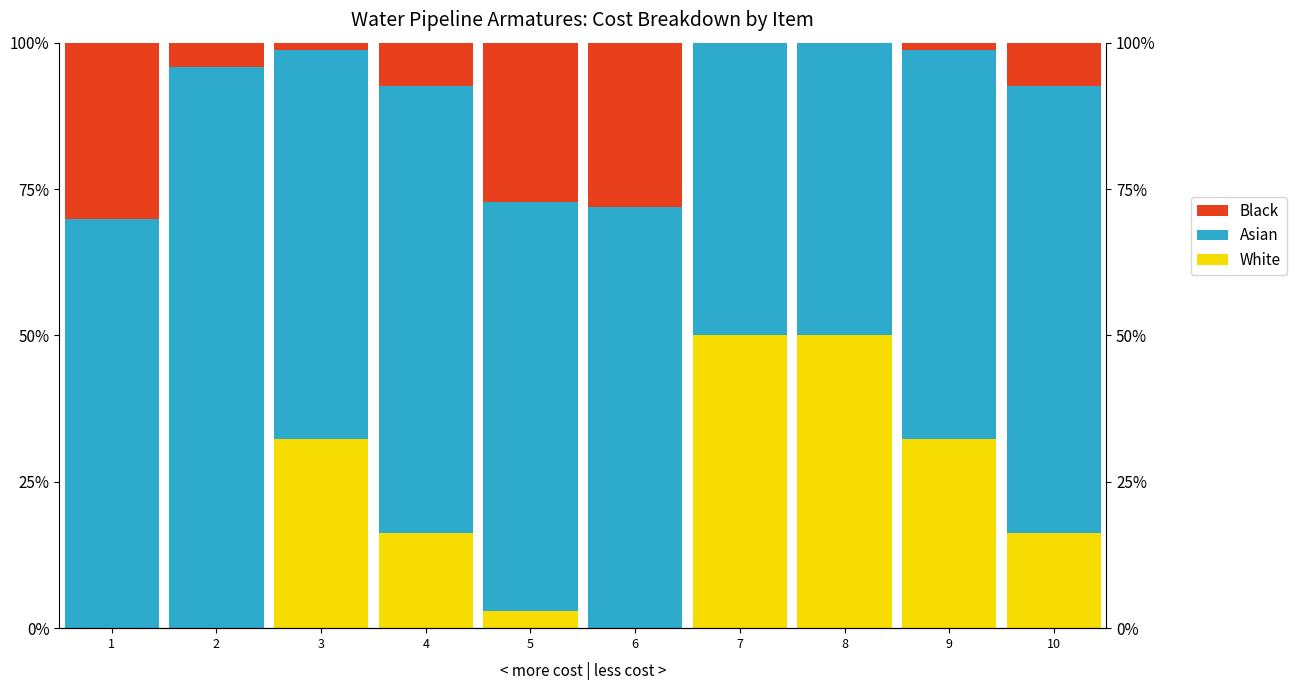

Which has a higher value, 3 or 6?

3